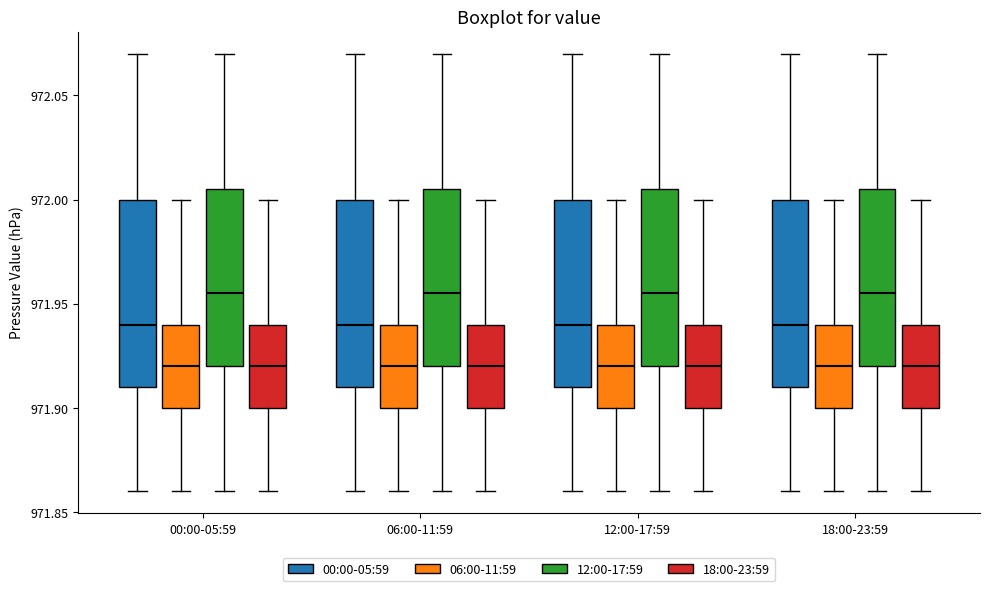

Where is the lower edge of the box for 12:00-17:59 (06:00-11:59) on the y-axis? The values are not printed on the chart, so give them approximately, as read against the axis.

971.900